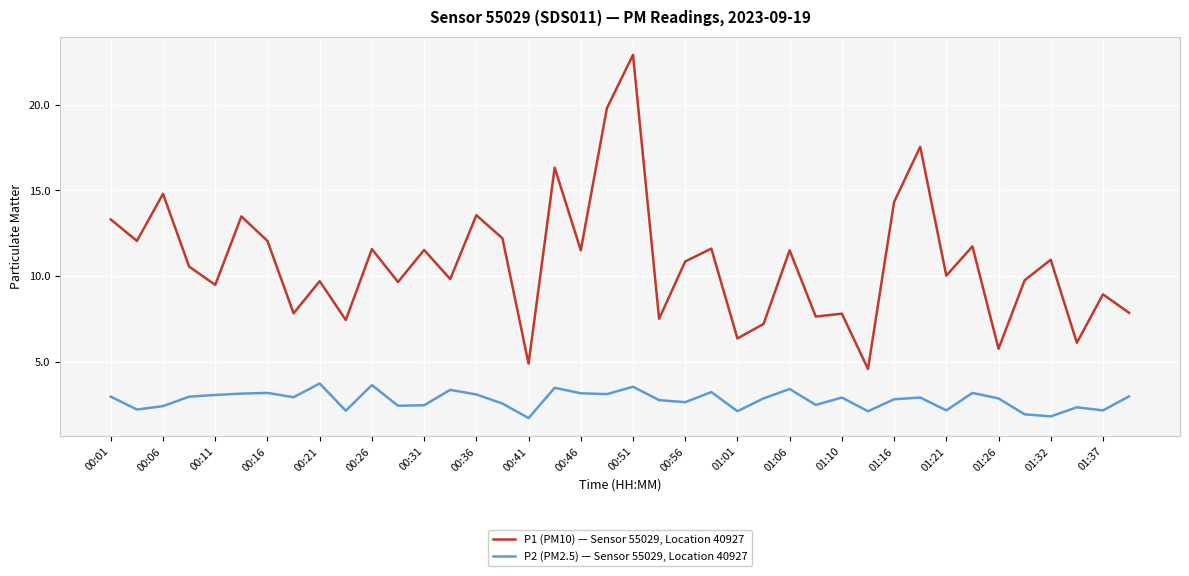

Which series has the widest spread of values?

P1 (PM10) — Sensor 55029, Location 40927